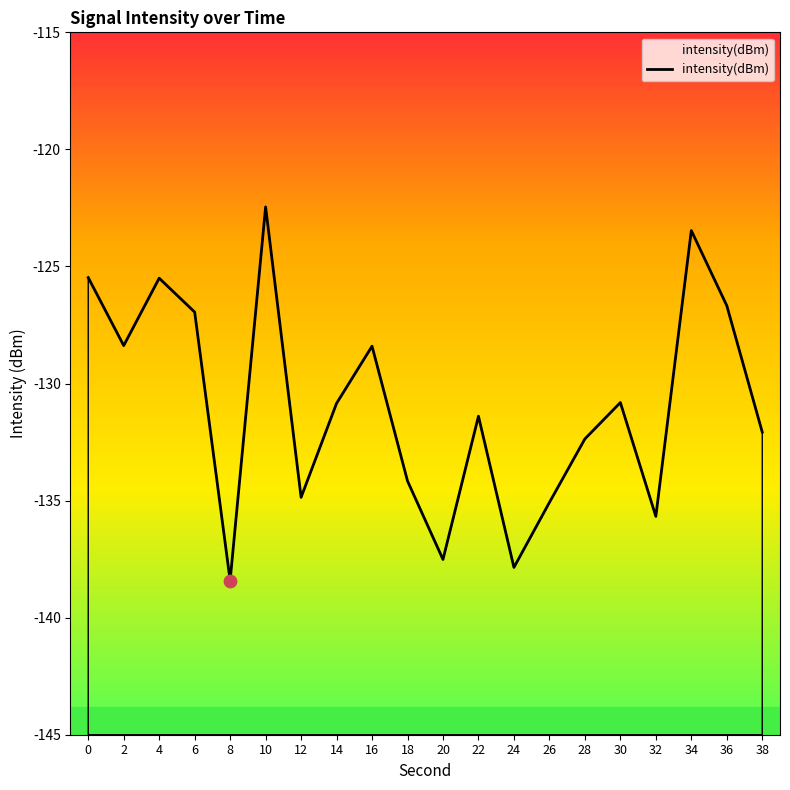

Which has a higher value, 12 or 10?

10